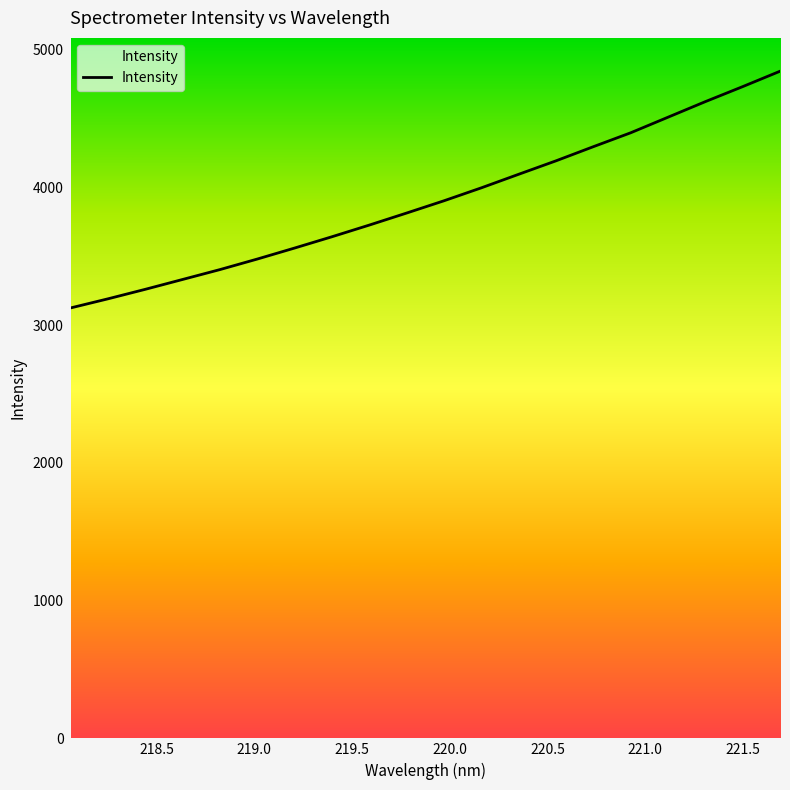

What is the difference between the maximum and minimum values?

1718.0